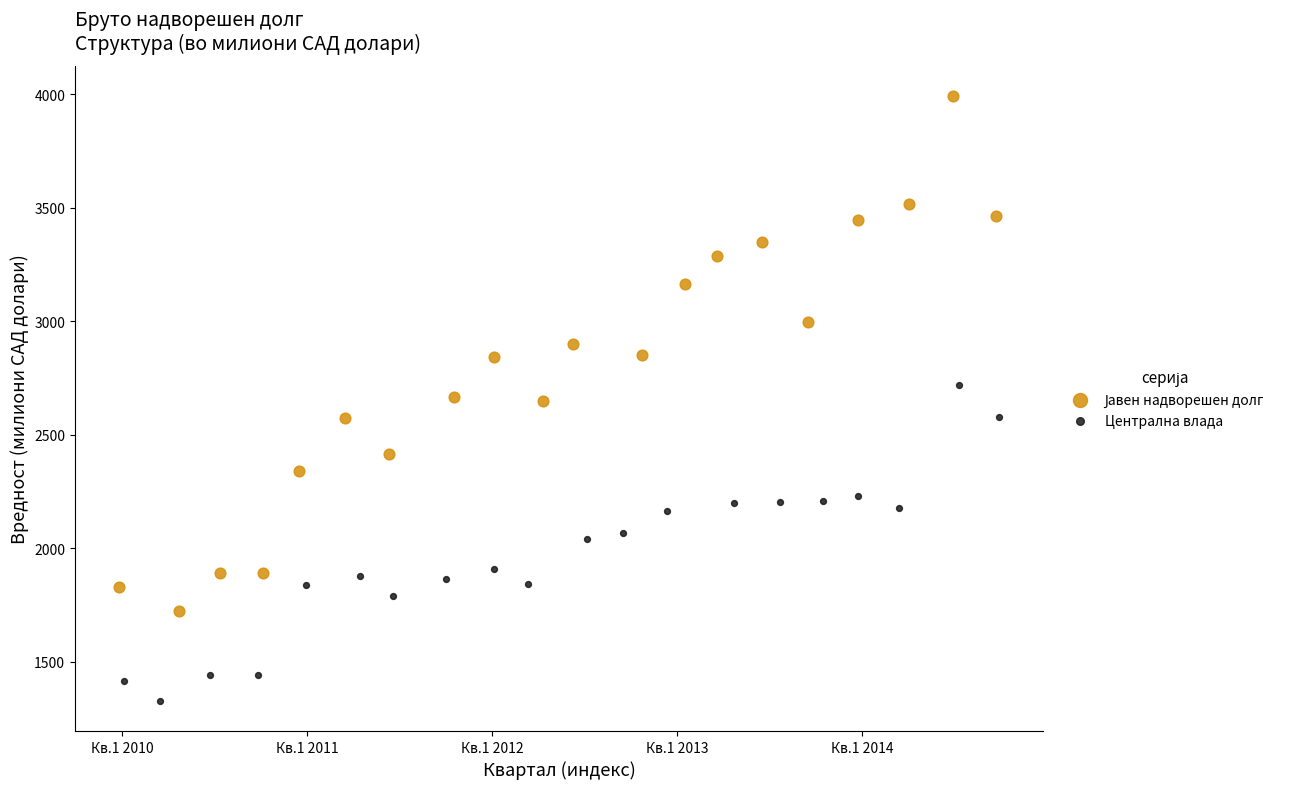

Which series contains the lowest Y value?

Централна влада